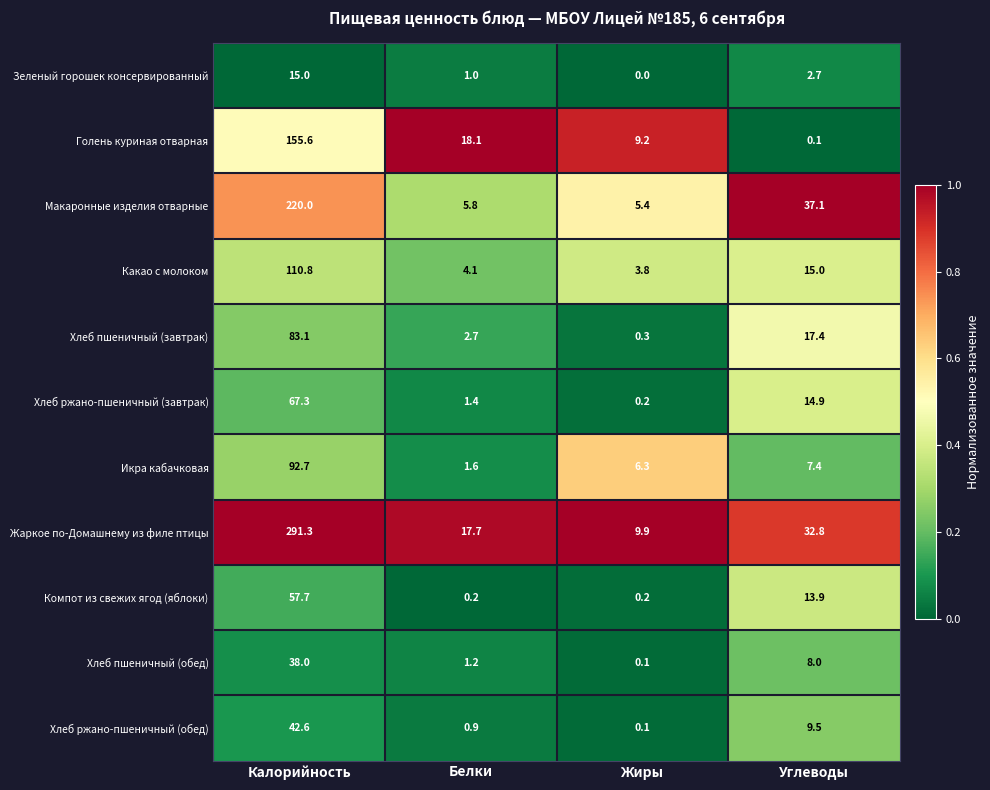

Where is Какао с молоком nearest to the value 57?

Углеводы